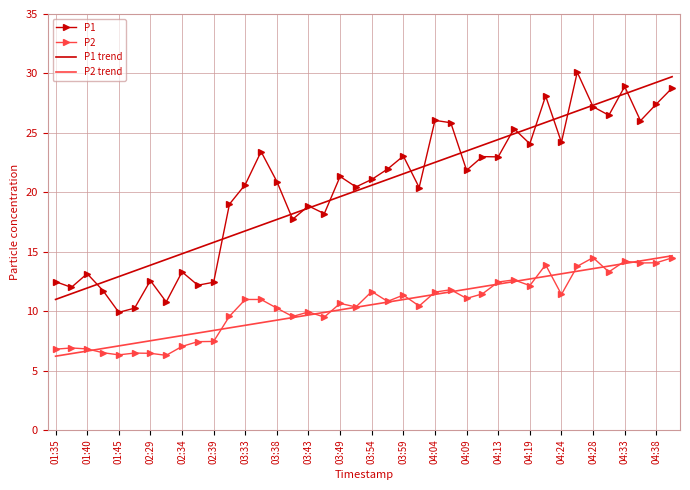

True or false: P1 and P2 intersect in this chart.

False